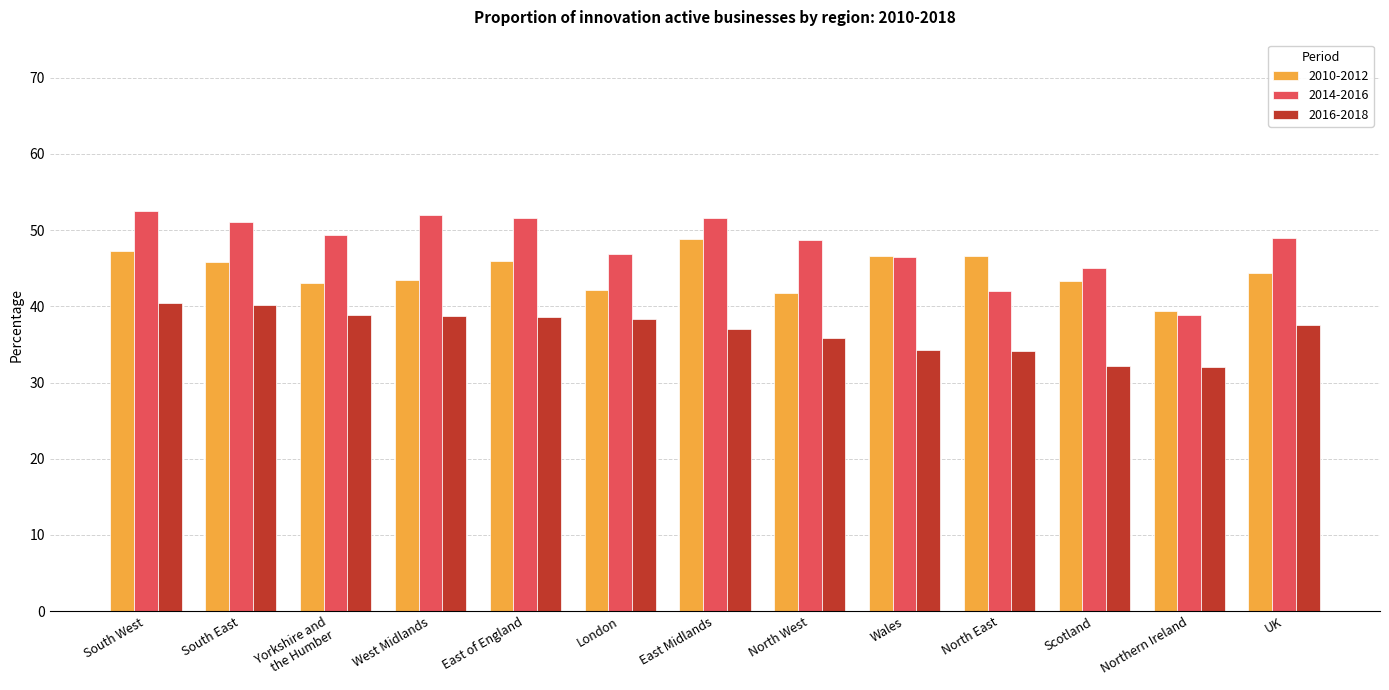

What is the difference between the highest and lowest values at UK?

11.4